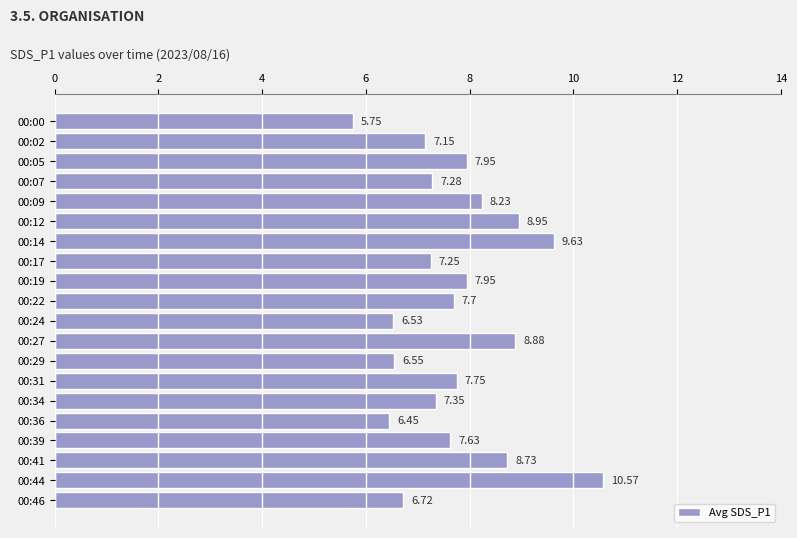

What is the sum of the values at 00:17 and 00:36?

13.7